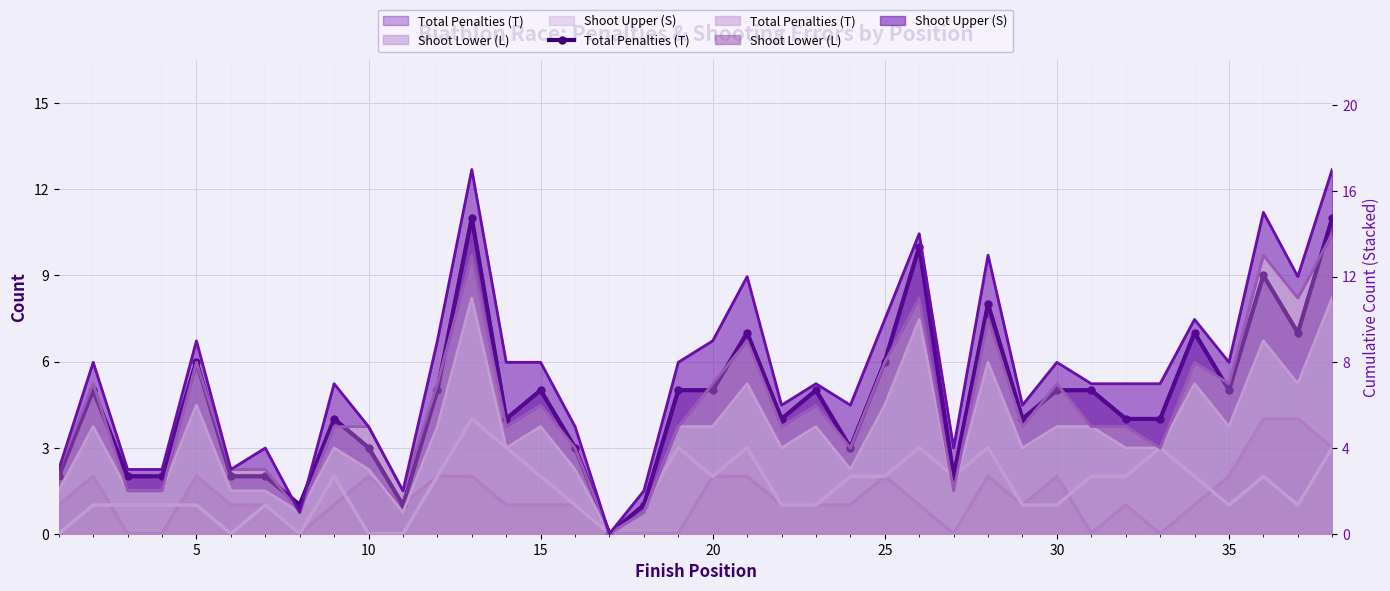

What is the sum of all values?

175